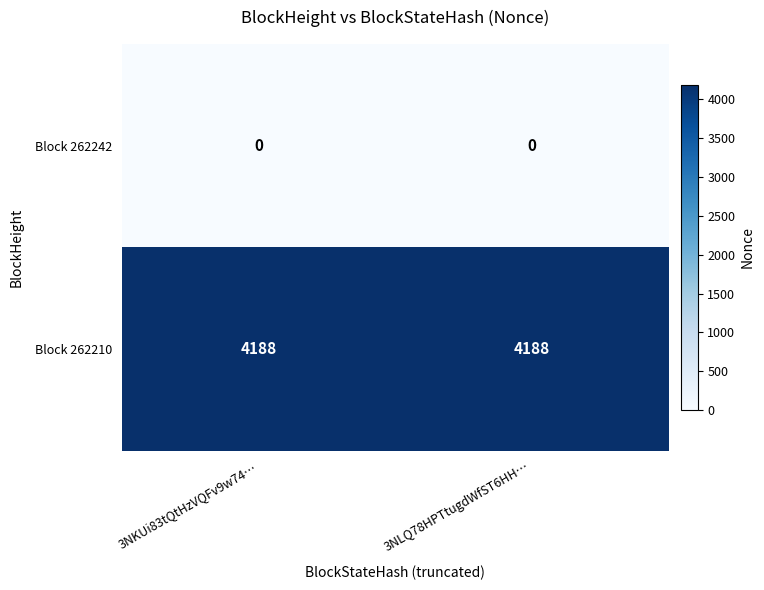

Reading left to right, extract all data points from this chart.

Block 262242: 0	0
Block 262210: 4188	4188